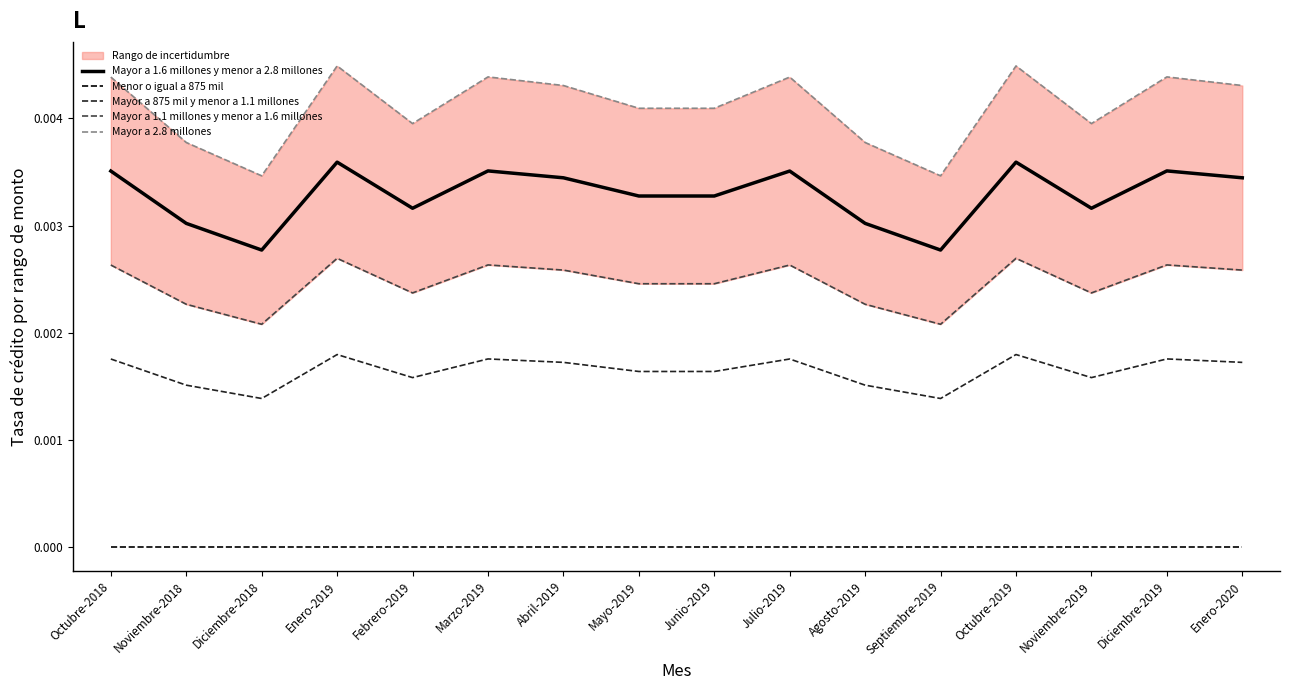

Does the chart have visible grid lines?

No